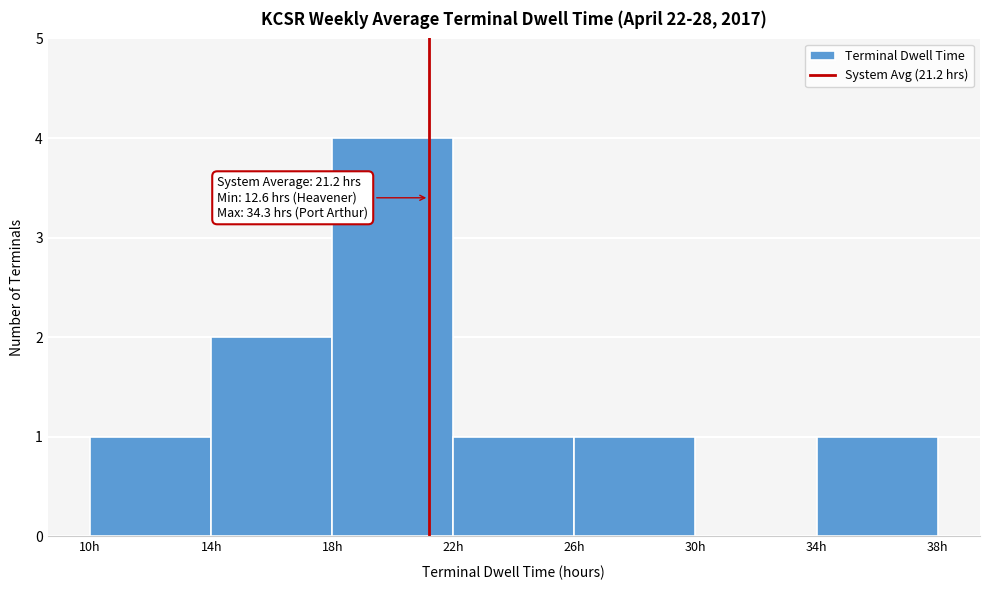

Which range on the x-axis has the tallest bar?

18 to 22